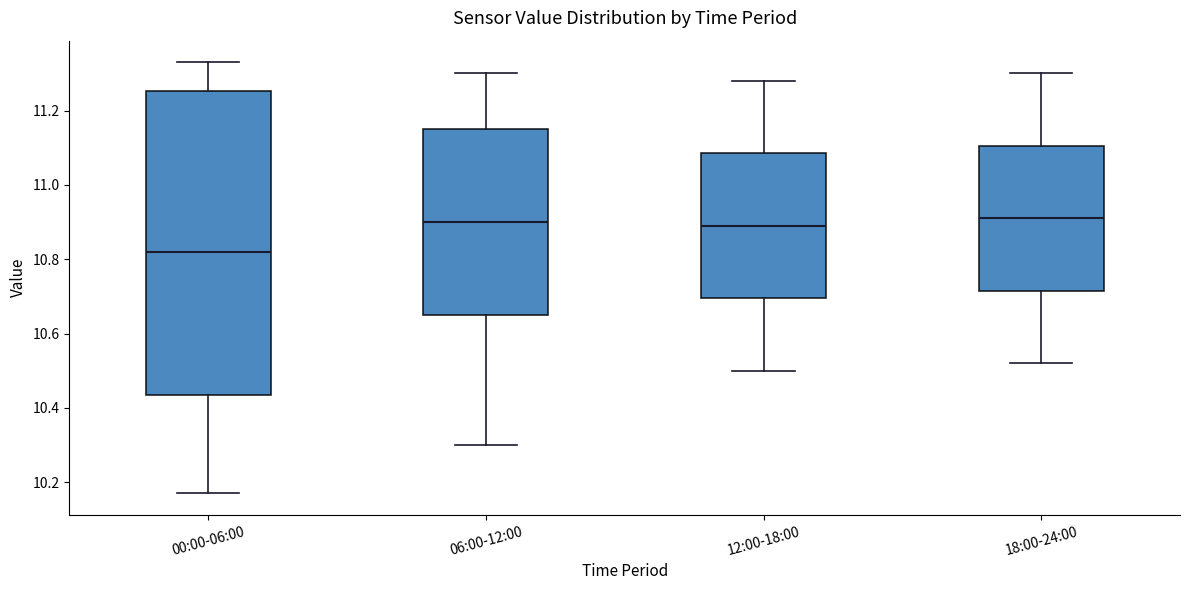

Reading left to right, read every box against the y-axis: the position of its median line, the range the box covers, and the ends of its whiskers. The values are not printed on the chart, so give them approximately, as read against the axis.

00:00-06:00: median 10.82, box 10.44 to 11.26, whiskers 10.18 to 11.34
06:00-12:00: median 10.90, box 10.66 to 11.16, whiskers 10.30 to 11.30
12:00-18:00: median 10.90, box 10.70 to 11.08, whiskers 10.50 to 11.28
18:00-24:00: median 10.92, box 10.72 to 11.10, whiskers 10.52 to 11.30